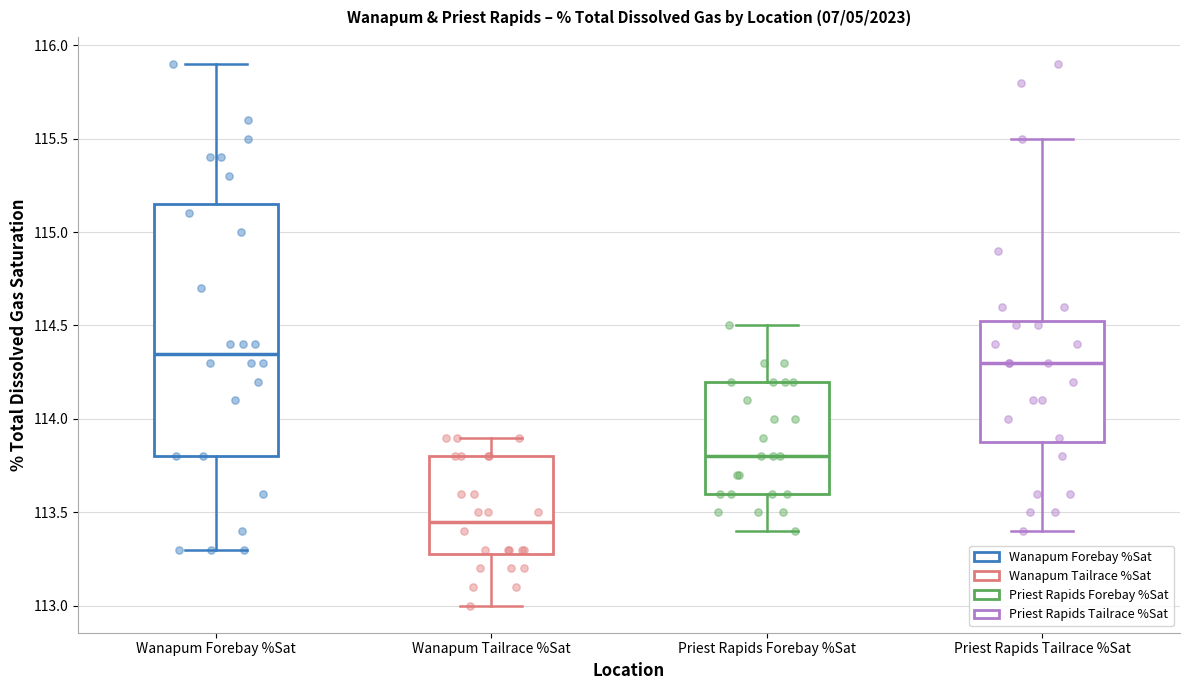

Which box has the lowest median line?

Wanapum Tailrace %Sat